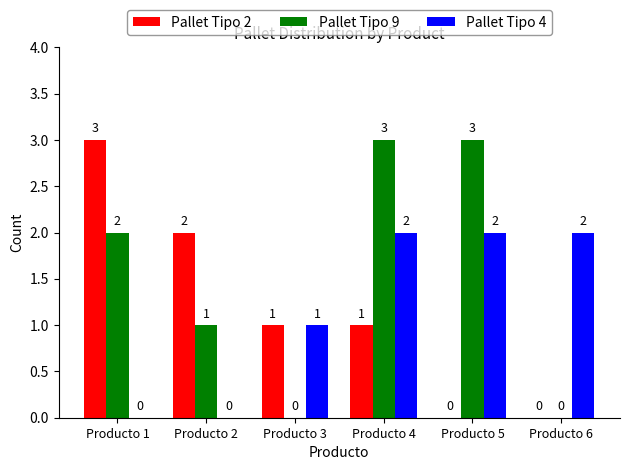

Reading left to right, extract all data points from this chart.

Pallet Tipo 2: 3	2	1	1	0	0
Pallet Tipo 9: 2	1	0	3	3	0
Pallet Tipo 4: 0	0	1	2	2	2